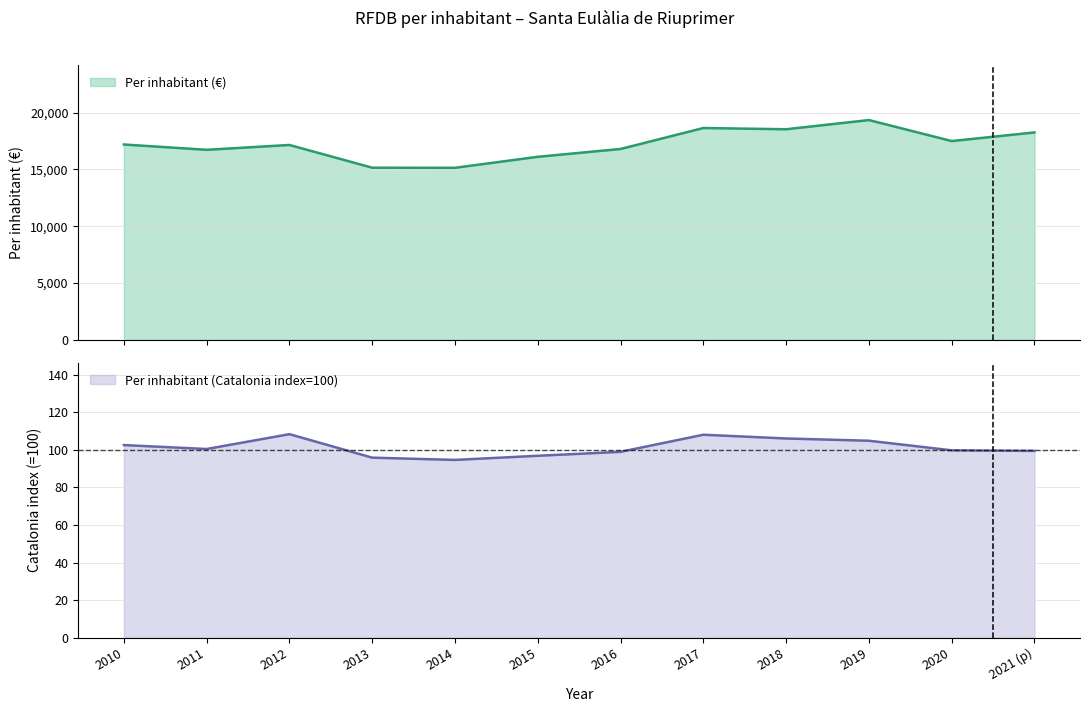

What is the minimum value shown in the chart?

94.6